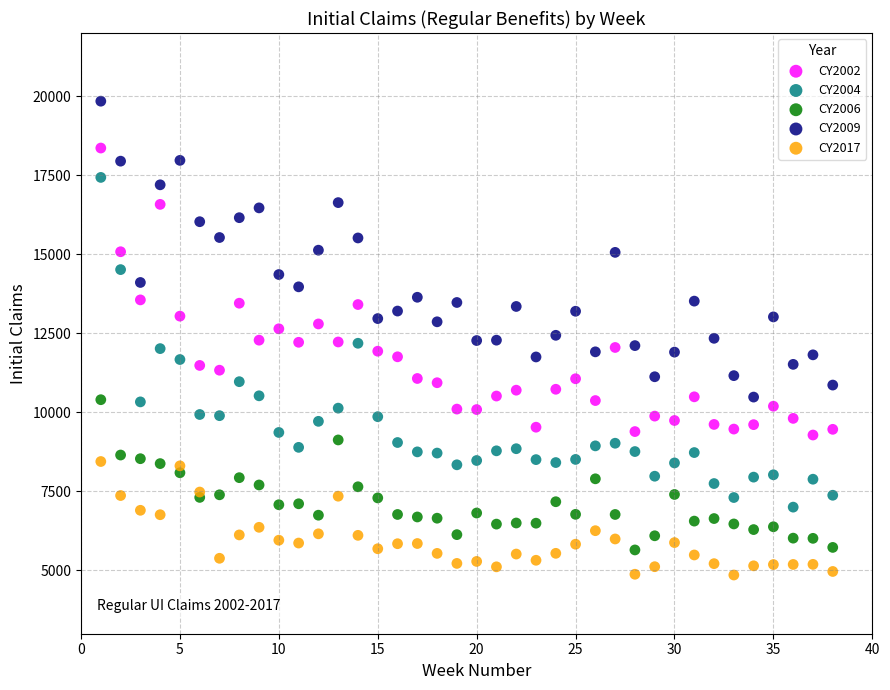

Which series contains the lowest Y value?

CY2017